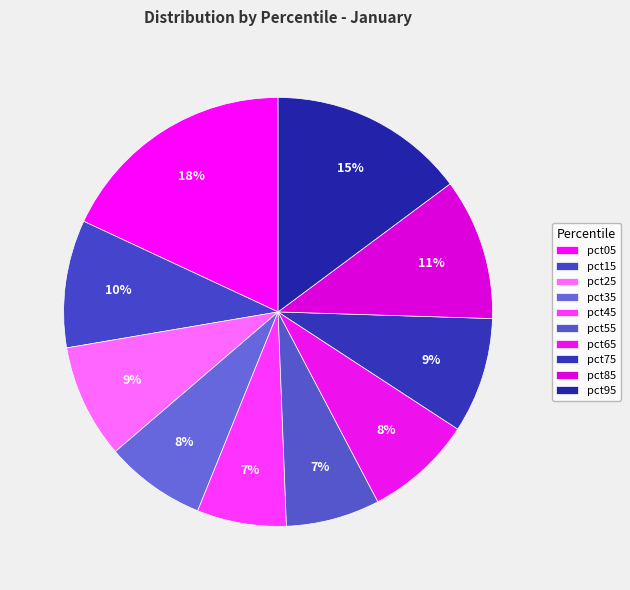

True or false: pct75 accounts for 1% of the total.

False